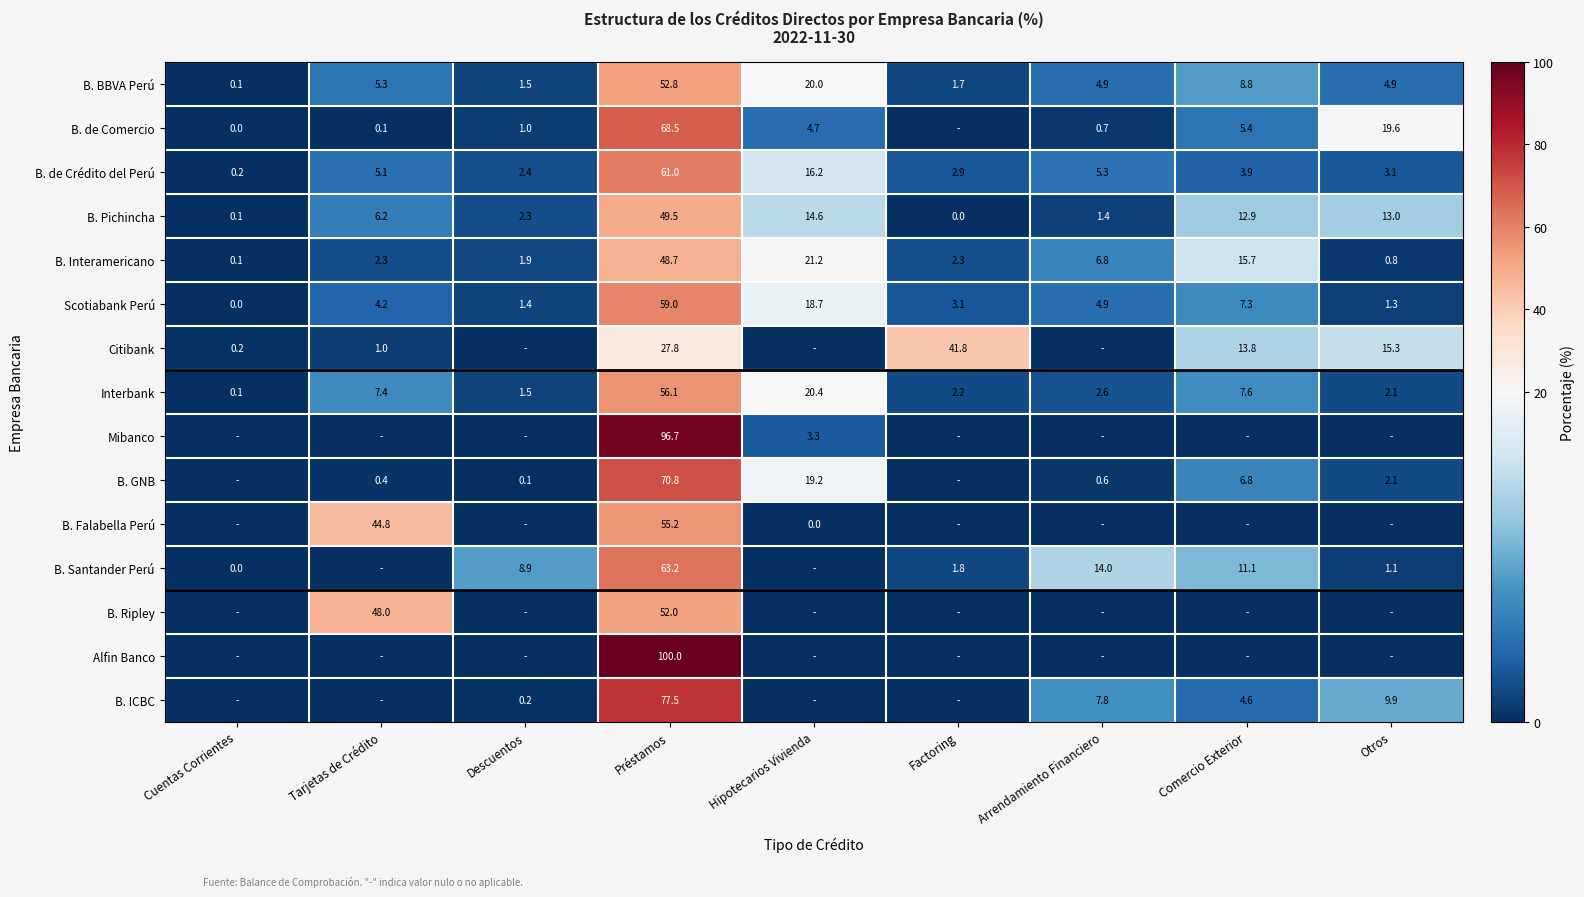

At which label is B. Pichincha closest to 24?

Hipotecarios Vivienda